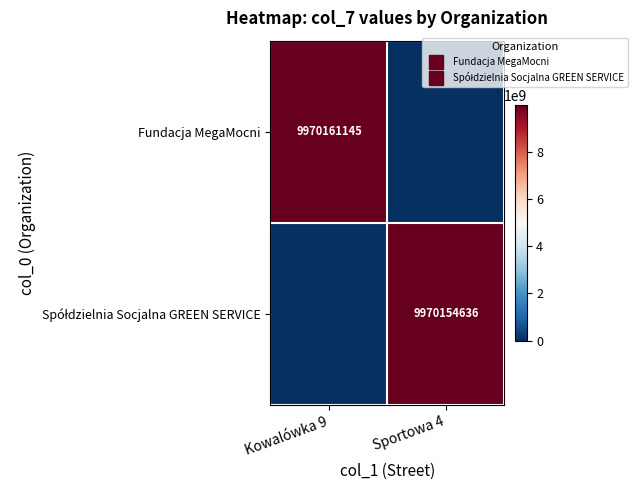

Is the value of Fundacja MegaMocni at Kowalówka 9 greater than the value of Spółdzielnia Socjalna GREEN SERVICE at Kowalówka 9?

Yes